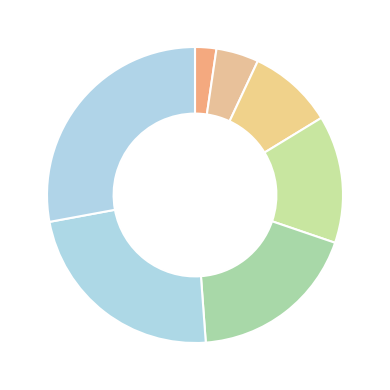

Count the number of slices in the pie.

7